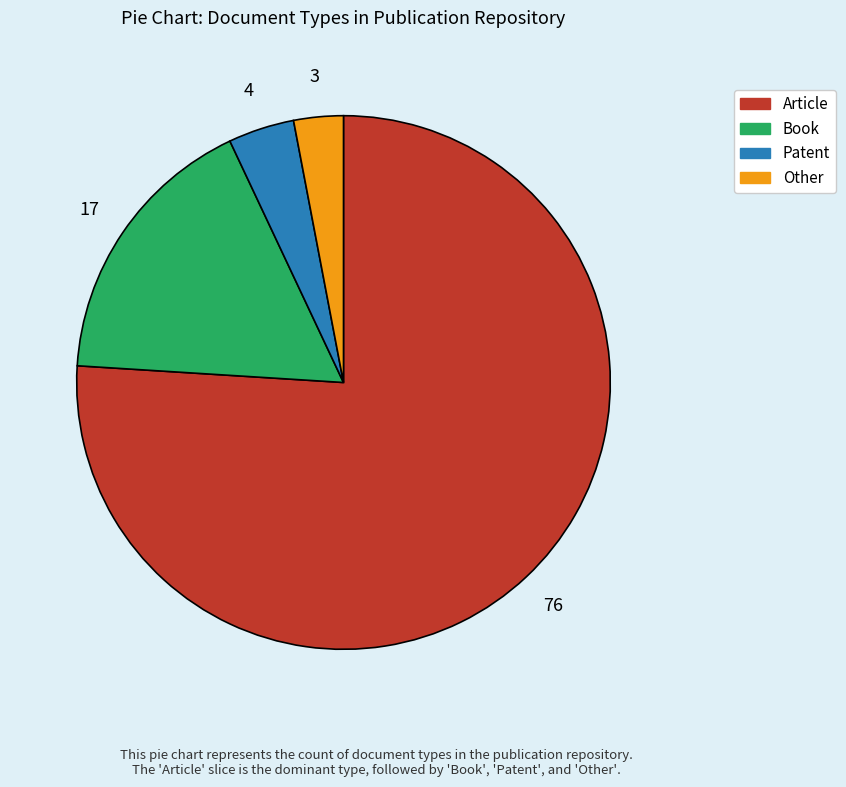

What is the majority slice?

Article